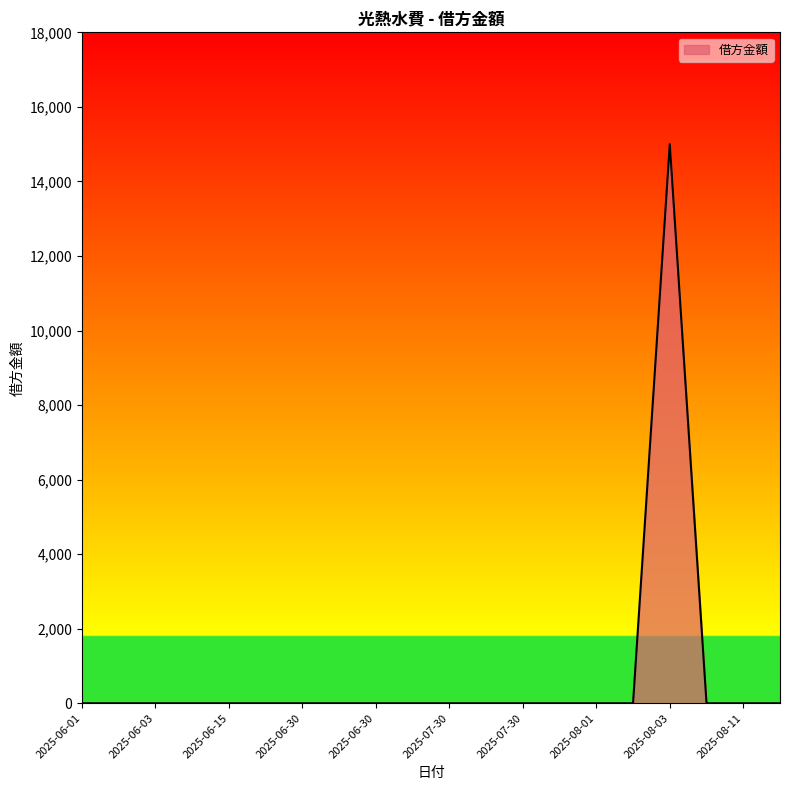

What is the greatest value displayed?

15000